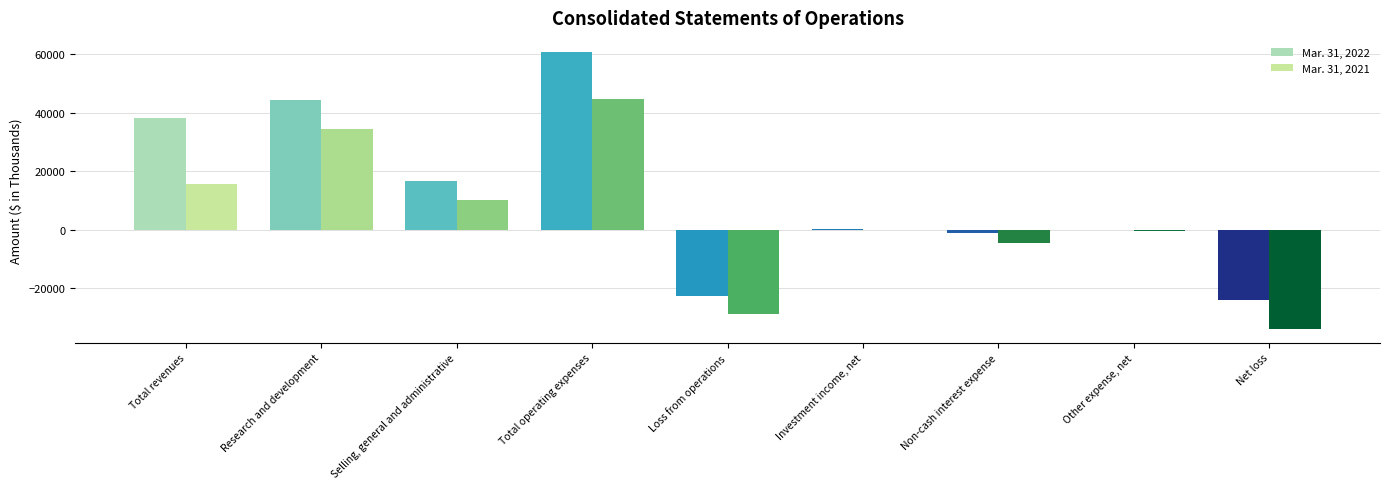

What is the greatest value displayed?

60930